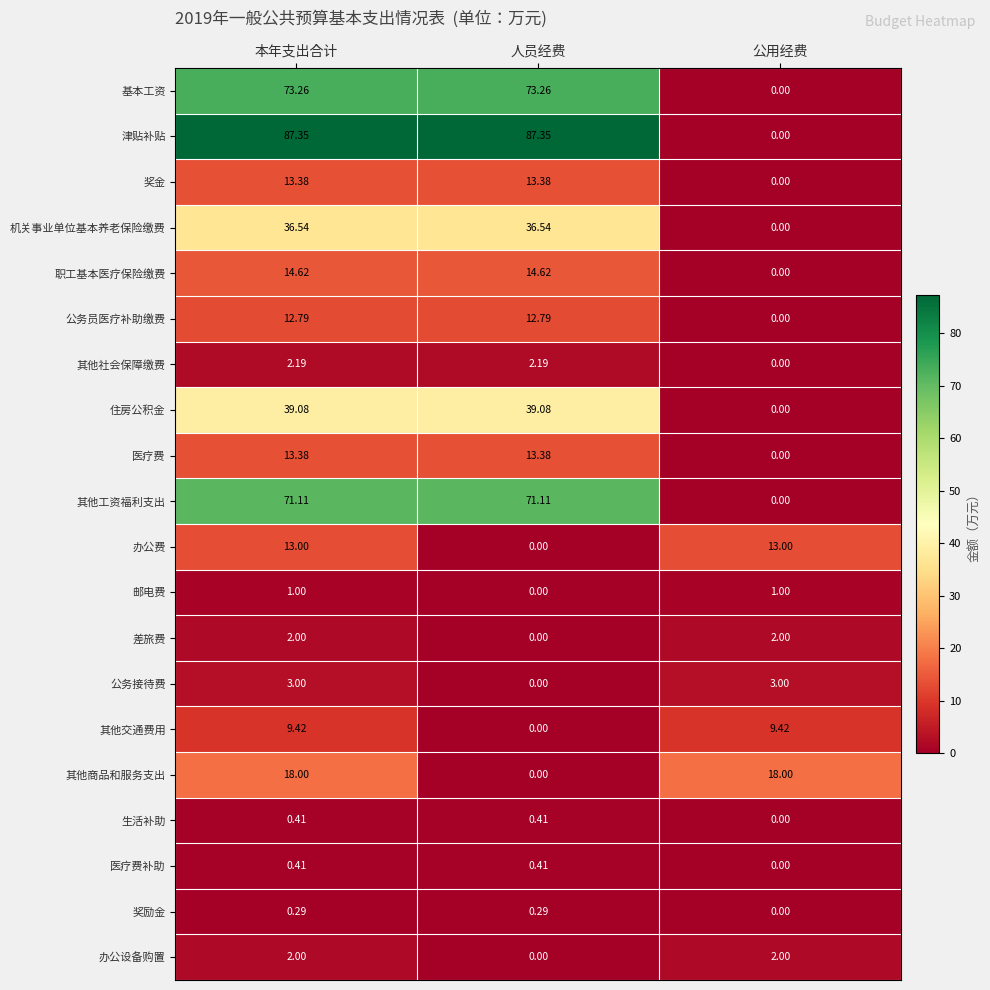

Which series has the widest spread of values?

津贴补贴